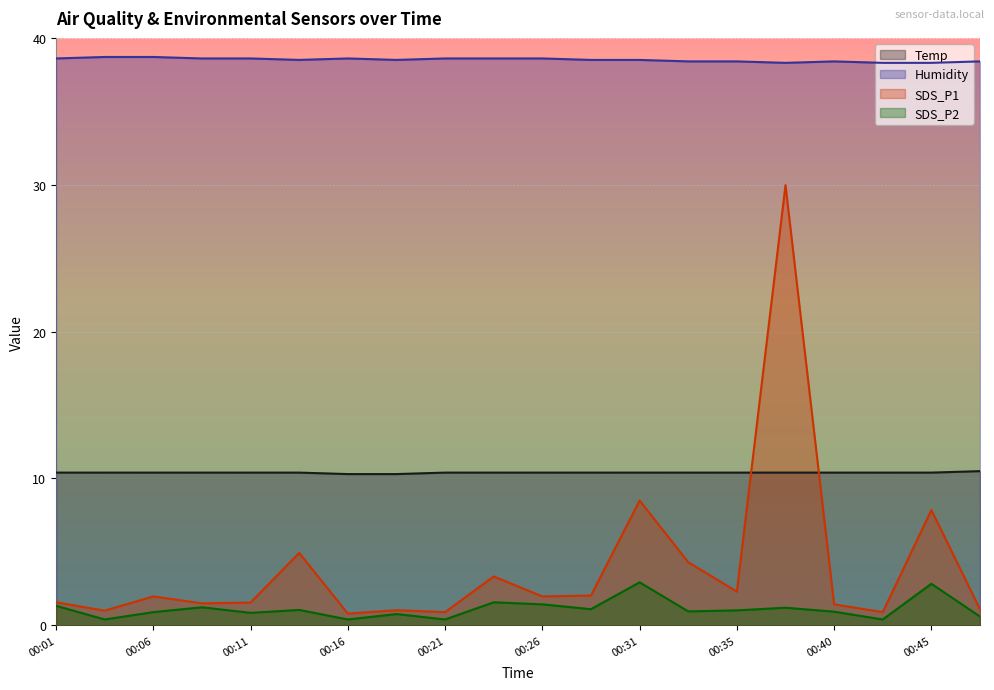

Where is SDS_P2 nearest to the value 1?

00:35